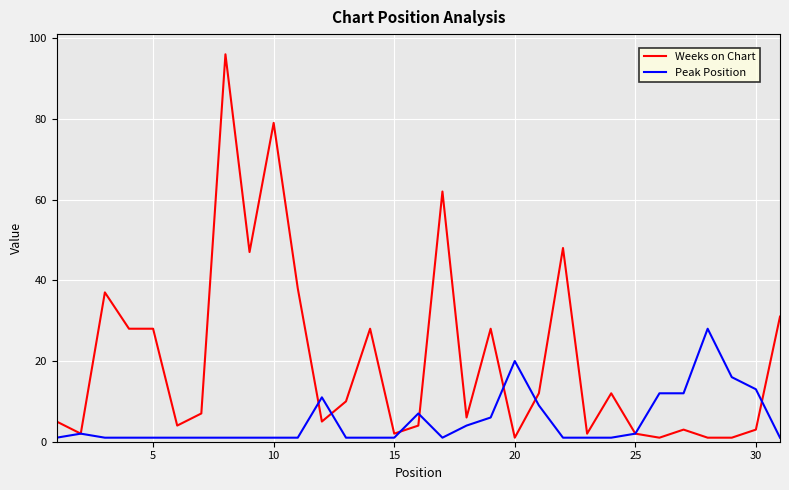

Which series ends up on top after the final intersection of Weeks on Chart and Peak Position?

Weeks on Chart